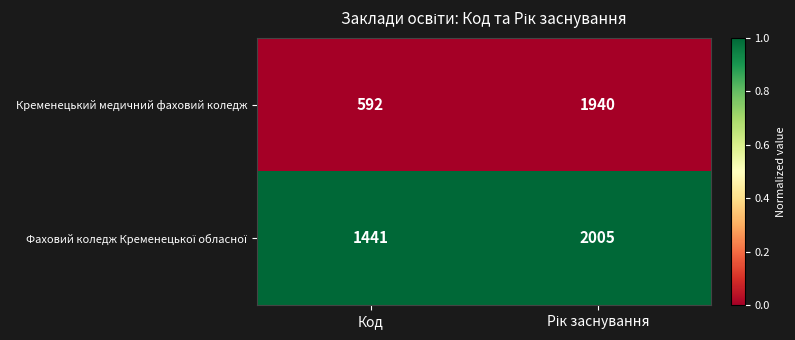

Which series has the widest spread of values?

Кременецький медичний фаховий коледж